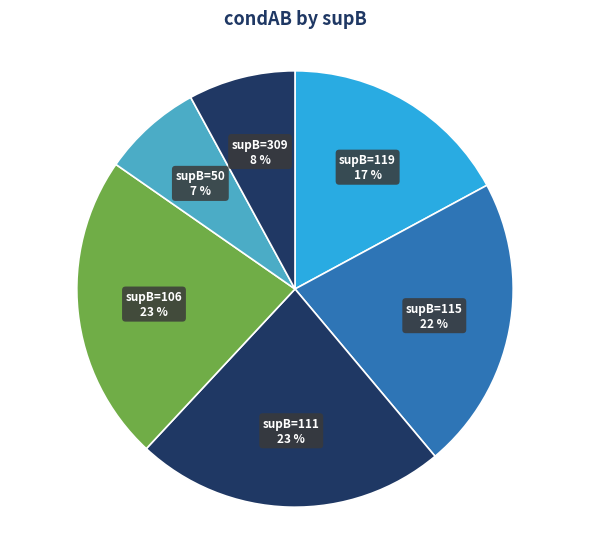

To the nearest percent, what portion does supB=50 represent?

7%